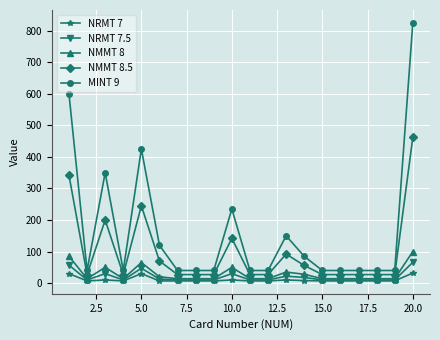

What is the minimum value shown in the chart?

7